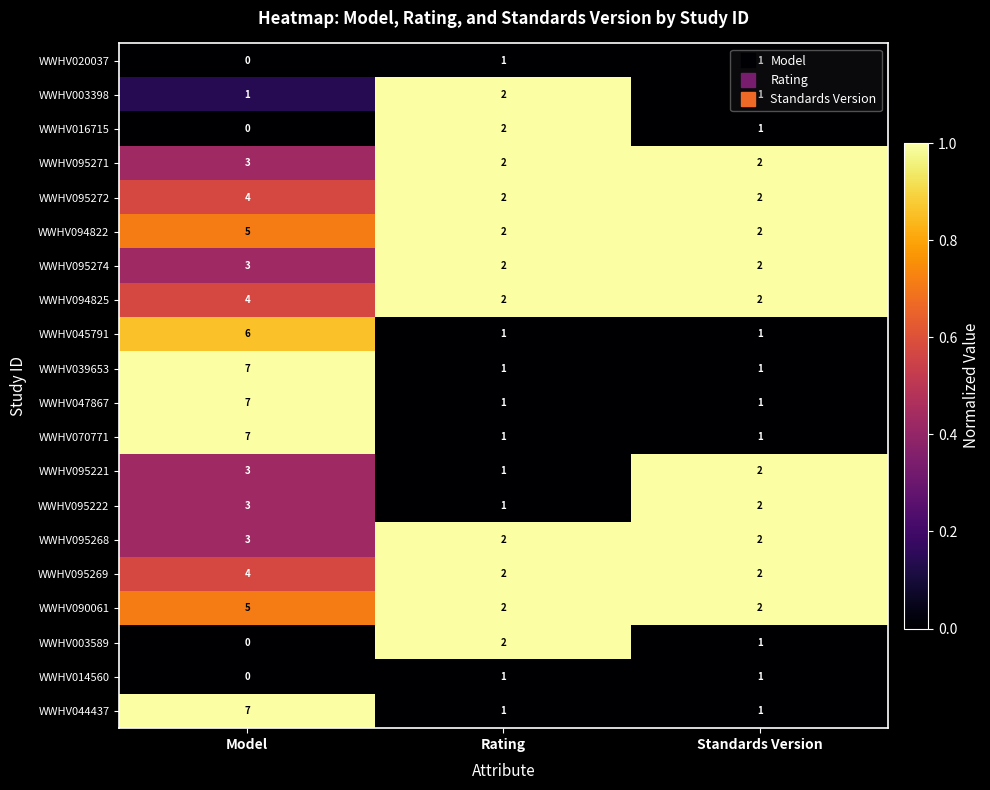

The value of WWHV003589 at Standards Version is 1. True or false?

True